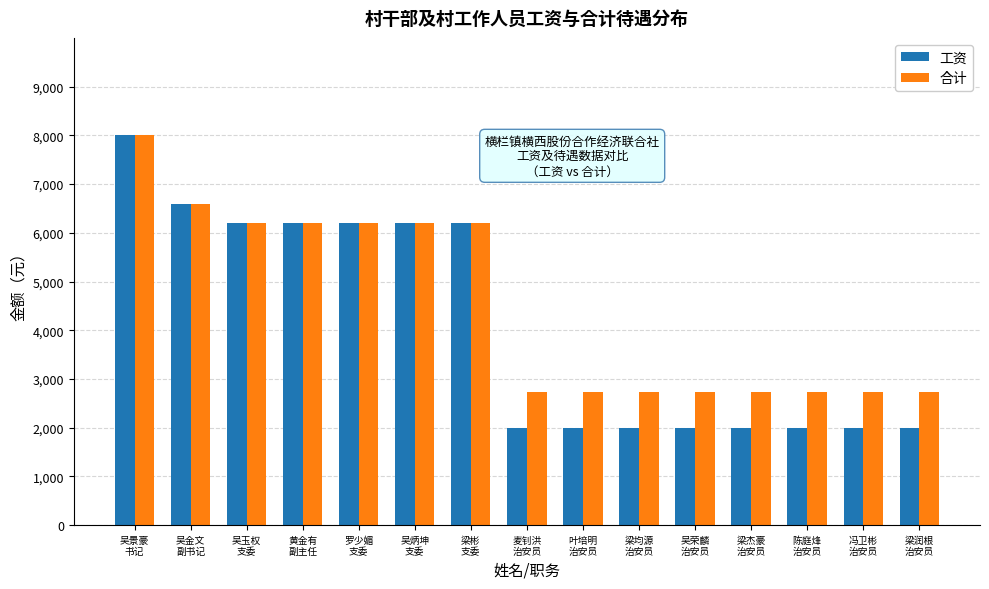

Which series changed the most between 罗少媚
支委 and 陈庭烽
治安员?

工资